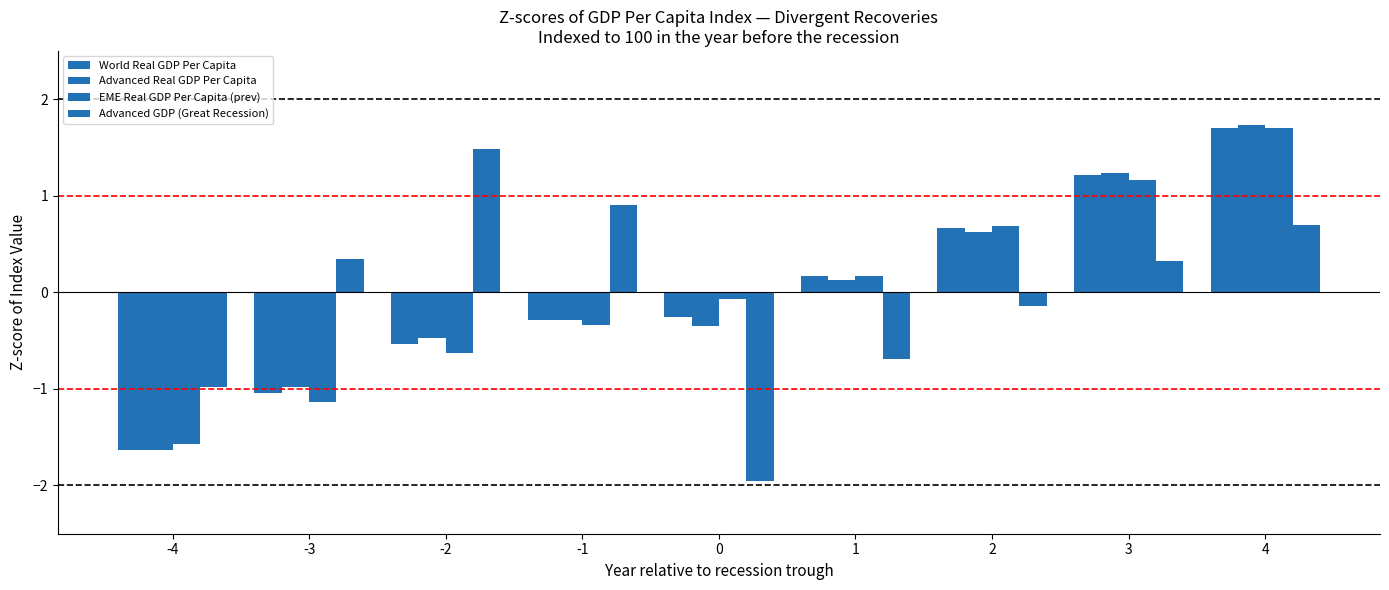

How many data points does each series have?

9